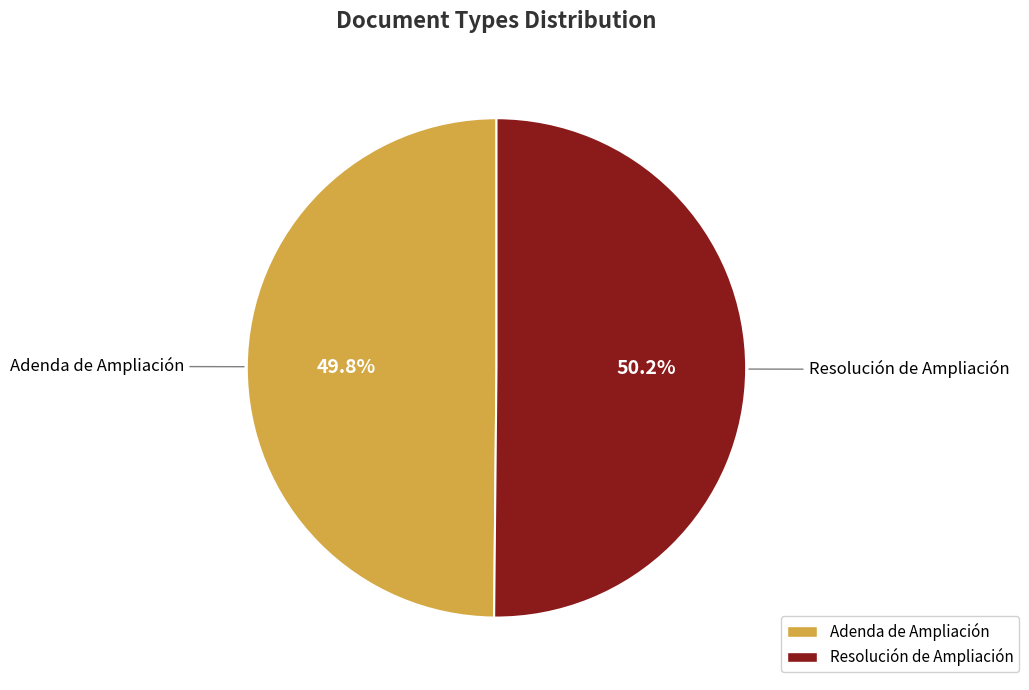

To the nearest percent, what percentage of the pie is Adenda de Ampliación?

50%